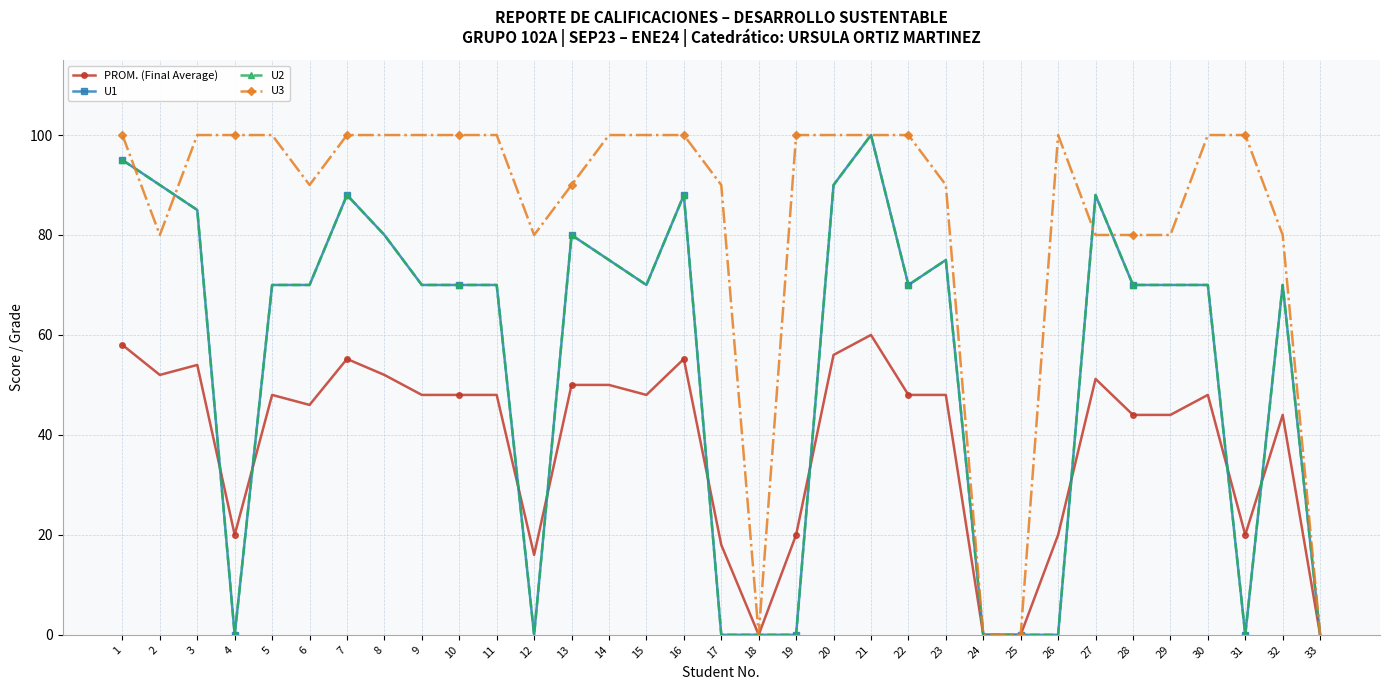

Which label corresponds to the largest value in the chart?

21